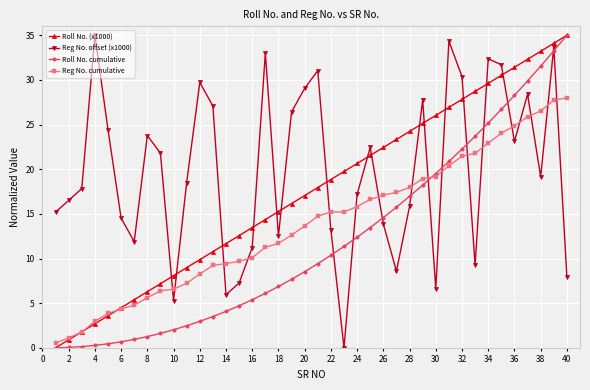

What is the highest value of the Reg No. cumulative series?

28.0